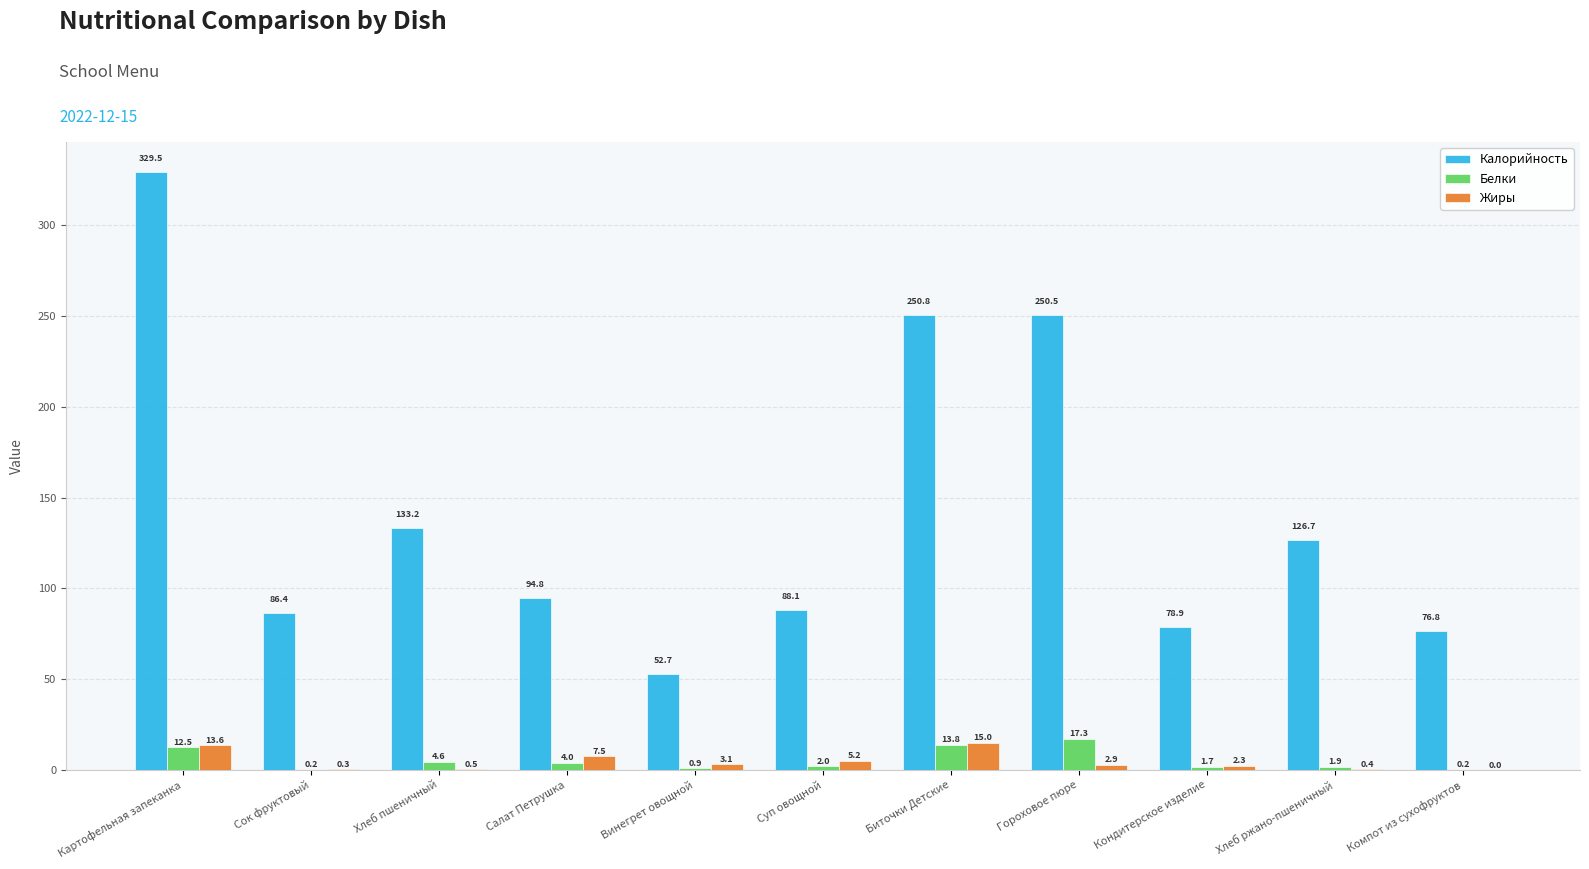

The Жиры series shows 0.0 at Компот из сухофруктов. True or false?

True